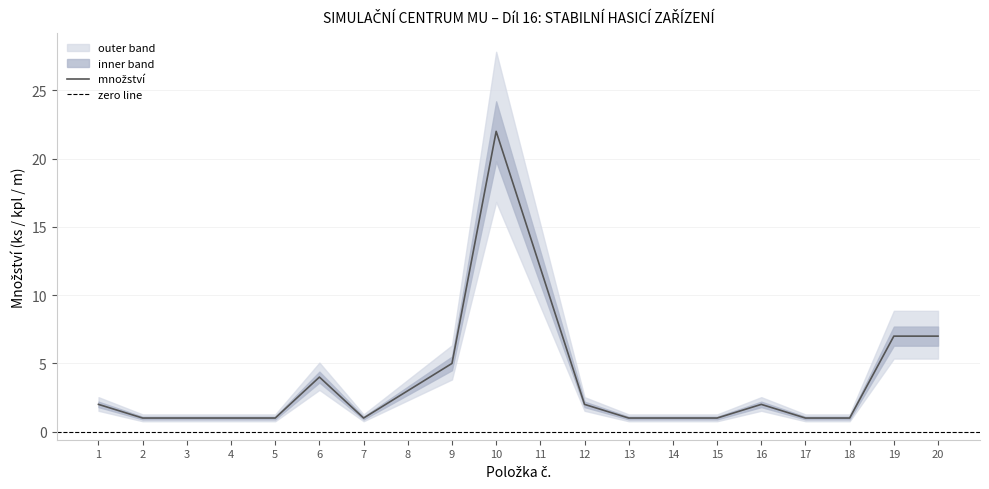

Reading left to right, extract all data points from this chart.

množství: 1=2.0	2=1.0	3=1.0	4=1.0	5=1.0	6=4.0	7=1.0	8=3.0	9=5.0	10=22.0	11=12.0	12=2.0	13=1.0	14=1.0	15=1.0	16=2.0	17=1.0	18=1.0	19=7.0	20=7.0
upper: 1=2.2	2=1.1	3=1.1	4=1.1	5=1.1	6=4.4	7=1.1	8=3.3	9=5.5	10=24.2	11=13.2	12=2.2	13=1.1	14=1.1	15=1.1	16=2.2	17=1.1	18=1.1	19=7.7	20=7.7
lower: 1=1.8	2=0.9	3=0.9	4=0.9	5=0.9	6=3.6	7=0.9	8=2.7	9=4.5	10=19.8	11=10.8	12=1.8	13=0.9	14=0.9	15=0.9	16=1.8	17=0.9	18=0.9	19=6.3	20=6.3